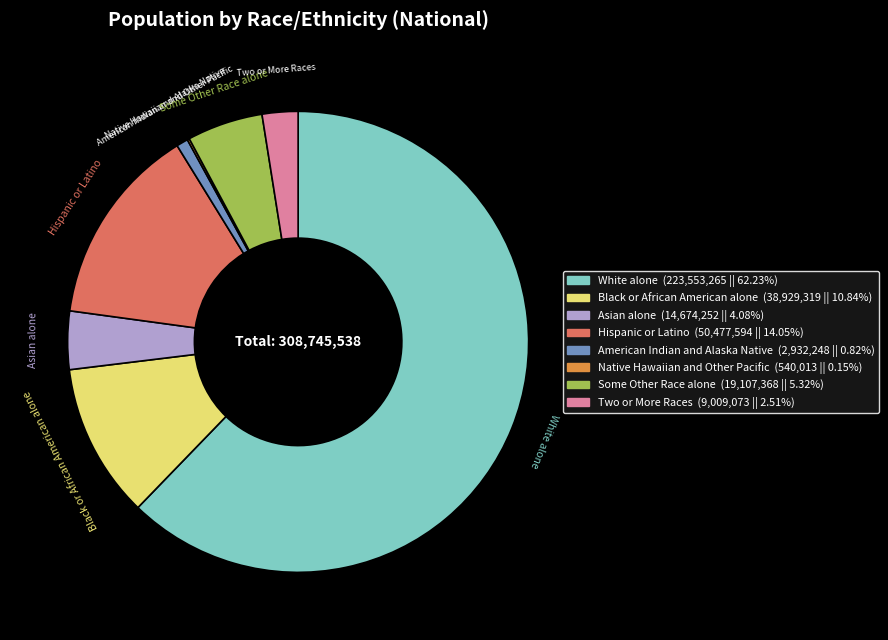

Which slice is the largest?

White alone